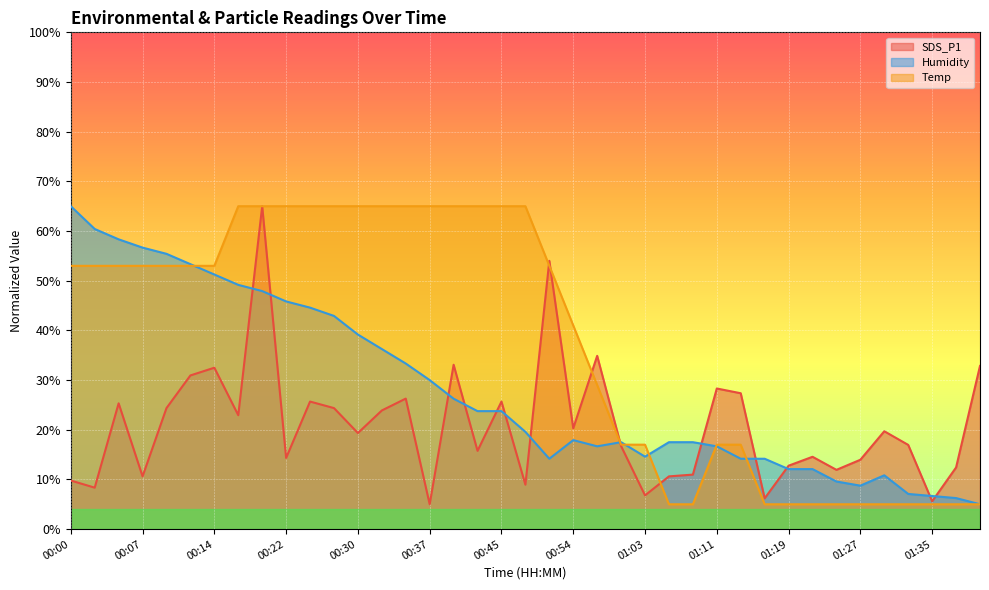

How many intersections are there between Humidity and Temp?

6